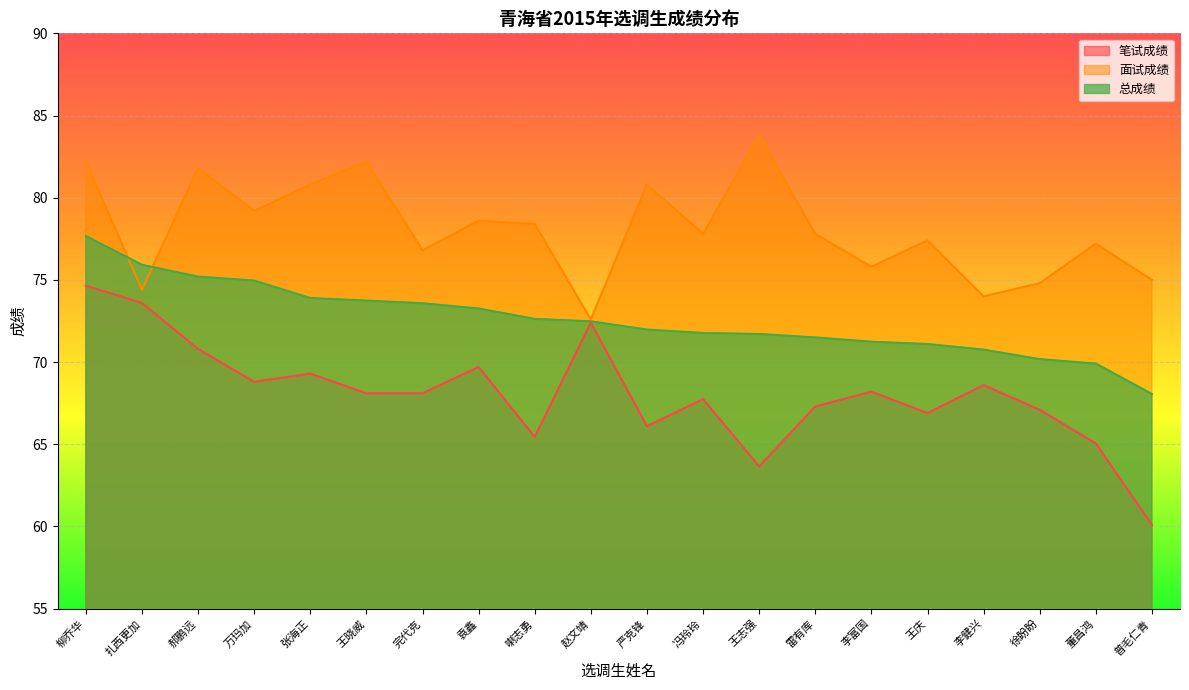

The value of 总成绩 at 李富国 is 71.2. True or false?

True